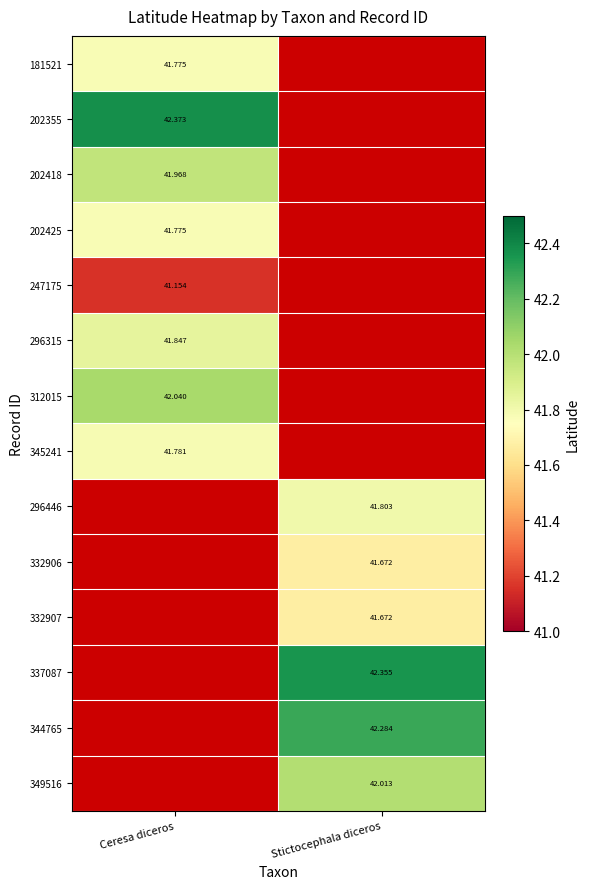

Is the value of 344765 at Stictocephala diceros greater than the value of 202425 at Ceresa diceros?

Yes